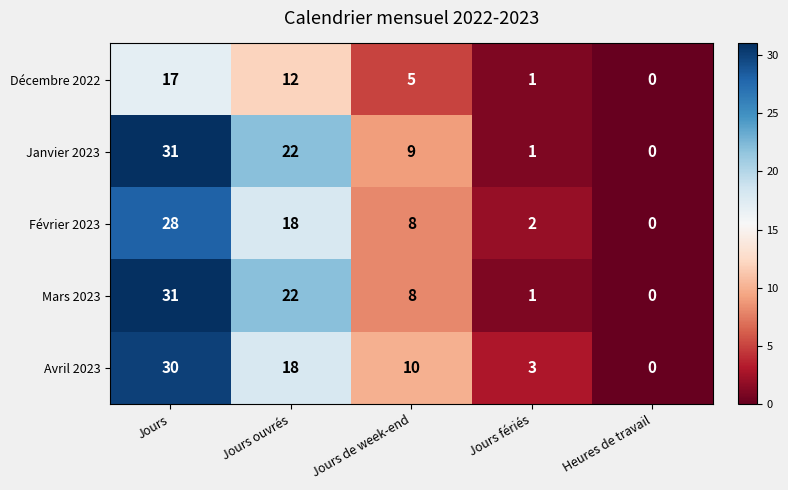

The value of Mars 2023 at Jours ouvrés is 35. True or false?

False